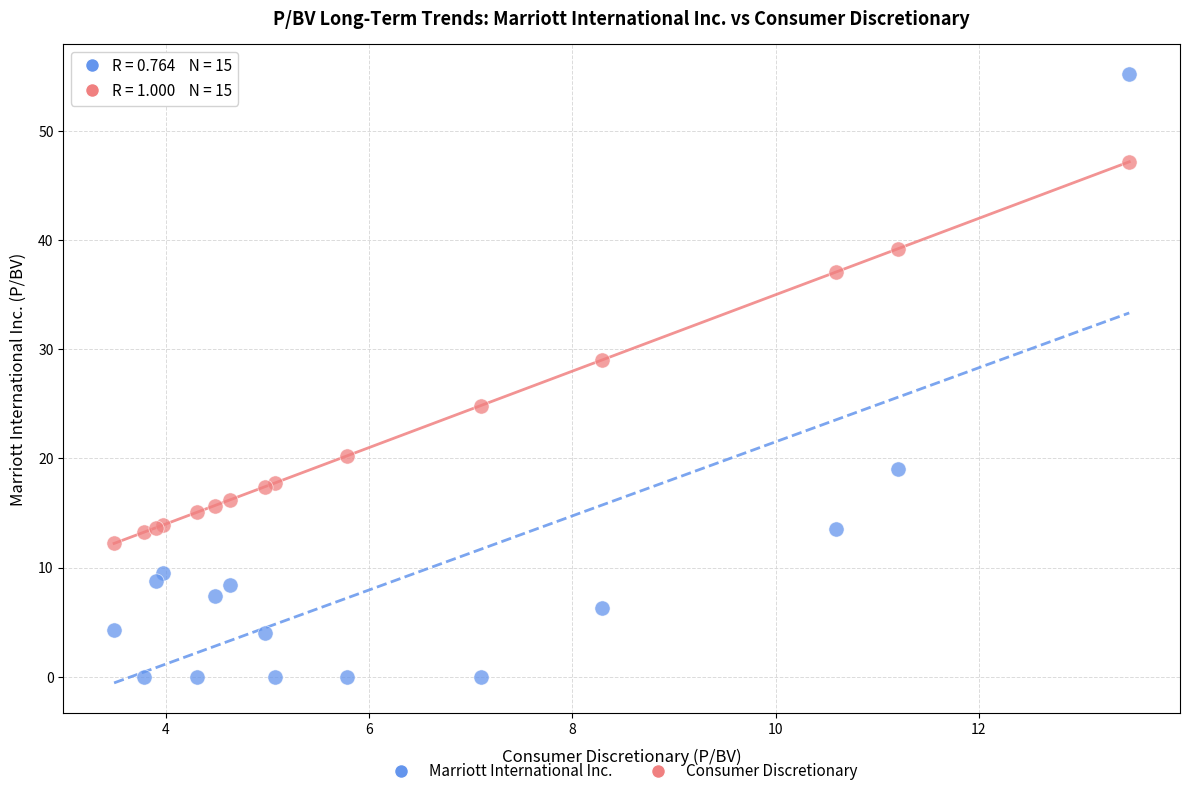

Which series contains the lowest Y value?

Marriott International Inc.